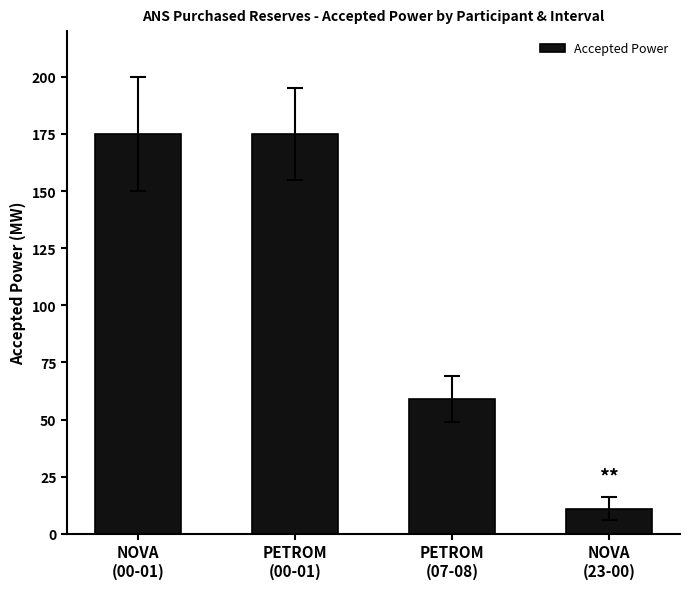

How many values are between 59 and 175?

3